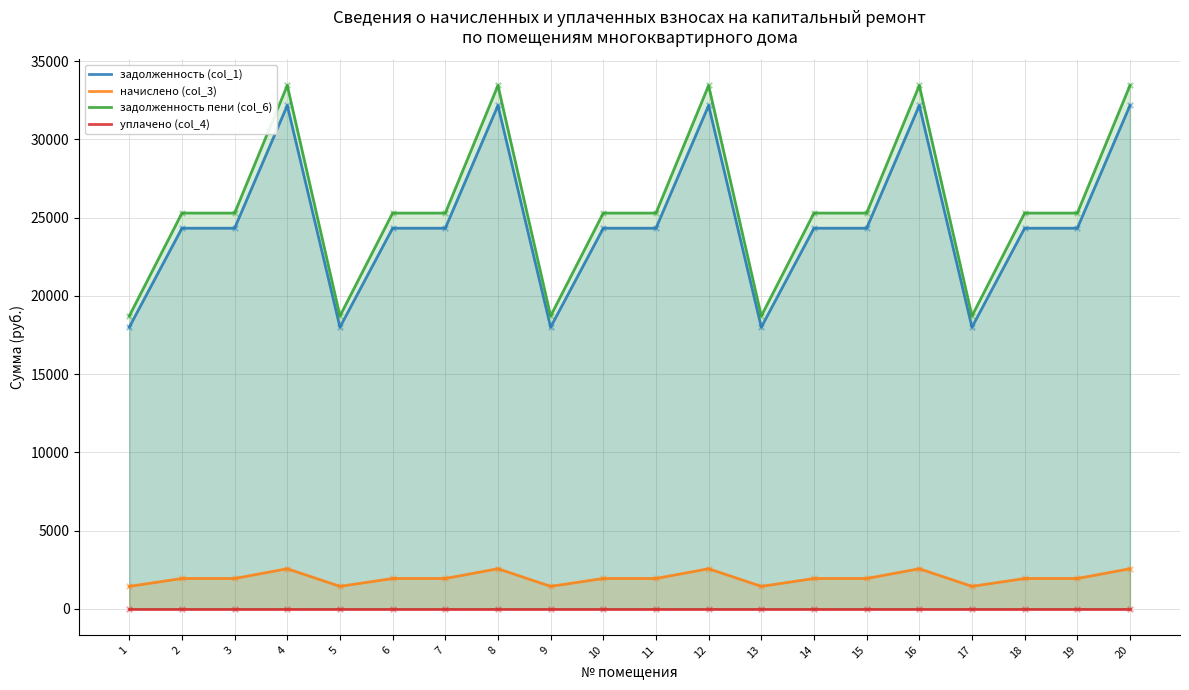

Is the value of уплачено (col_4) at 19 greater than the value of задолженность пени (col_6) at 17?

No